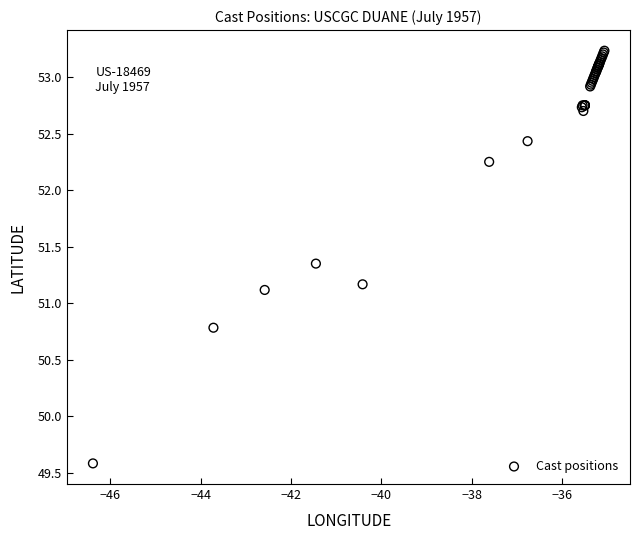

What Y value in the scatter plot is closest to 51?

51.1